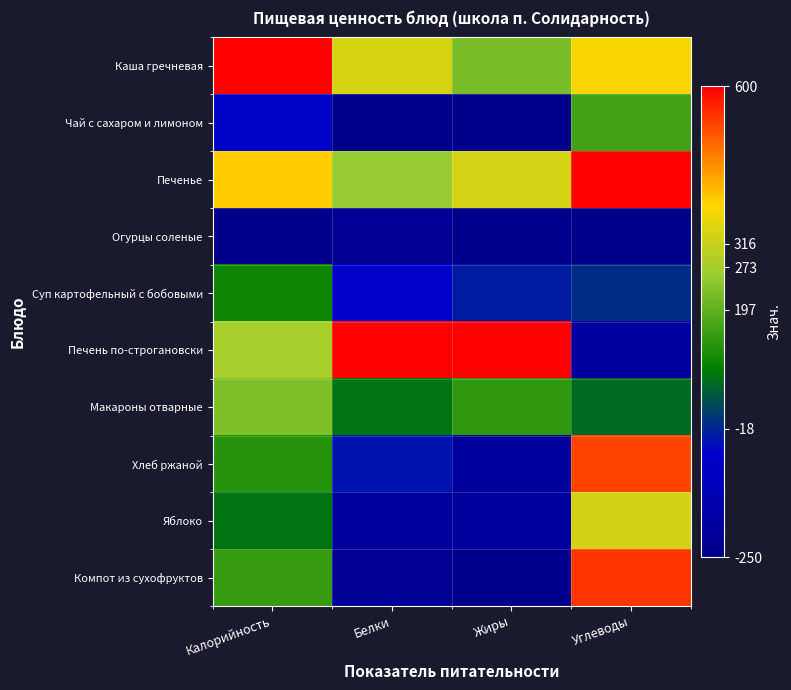

At how many categories does at least one series exceed 409?

4